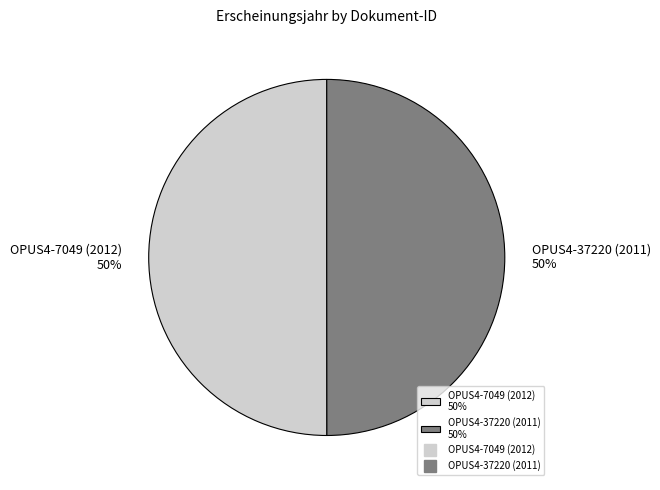

To the nearest percent, what is the average slice percentage?

50%